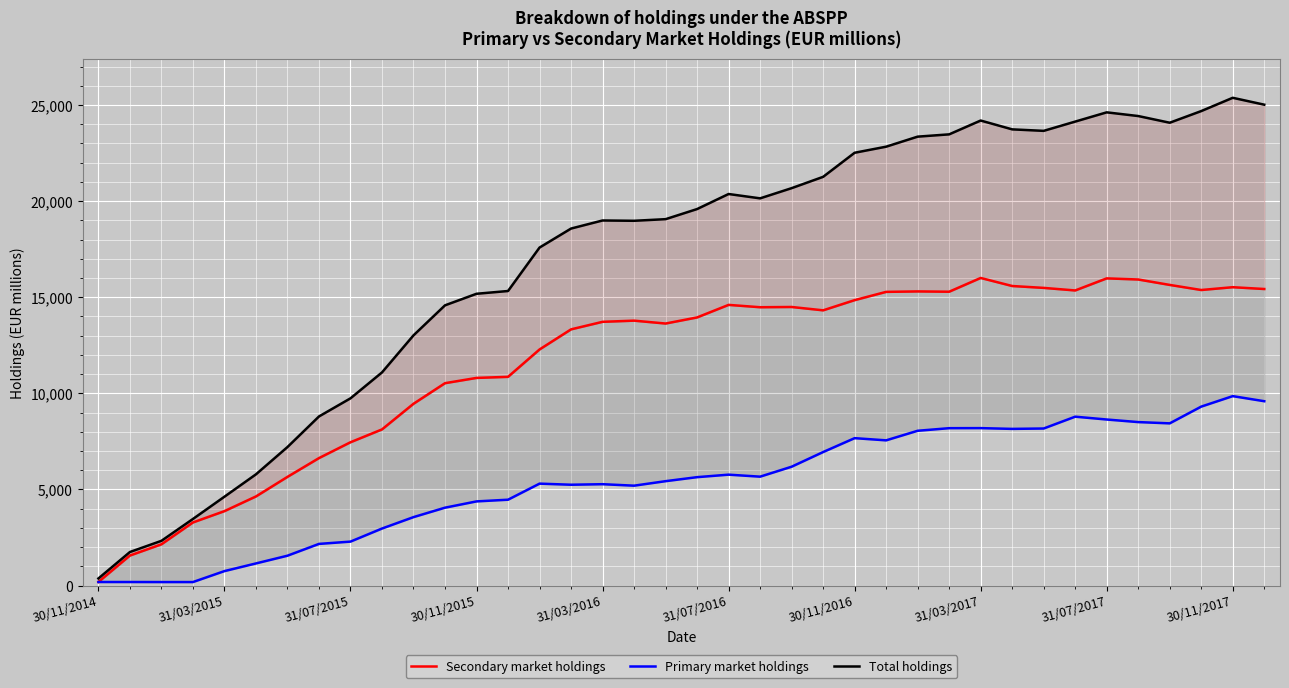

True or false: Primary market holdings and Total holdings intersect in this chart.

False